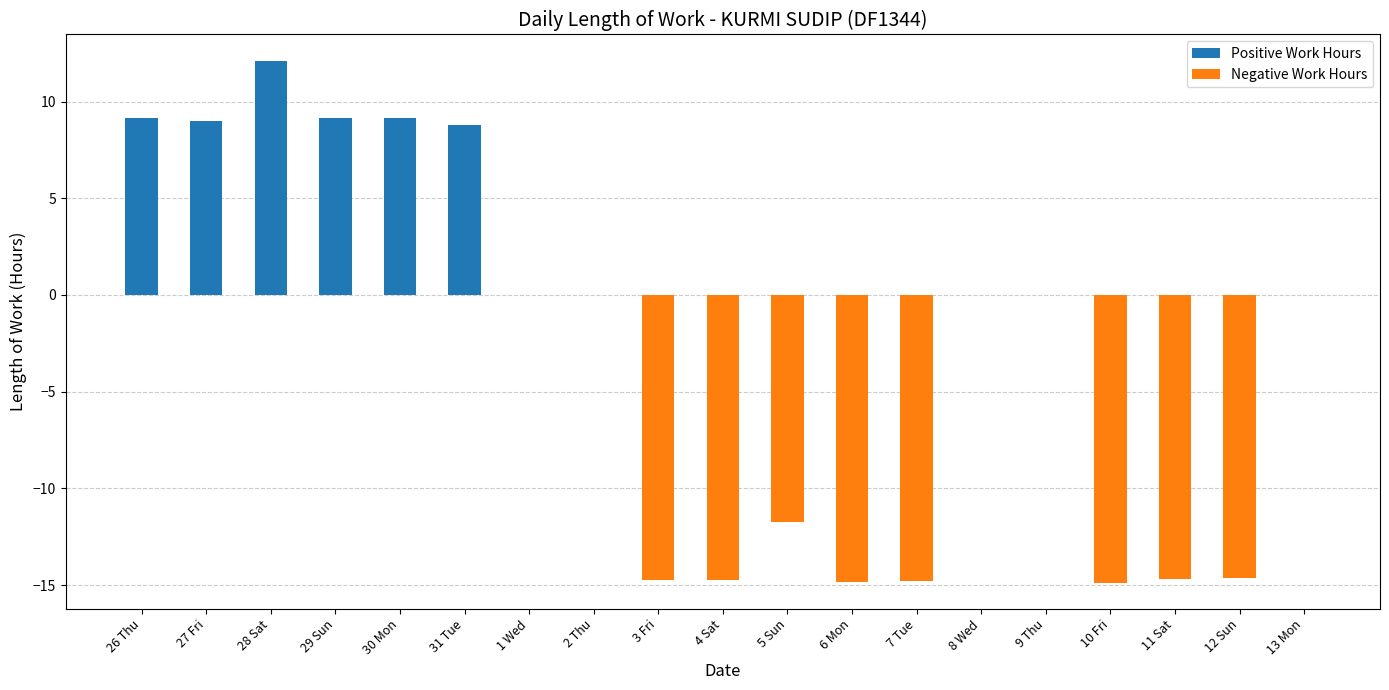

What is the maximum value shown in the chart?

12.1